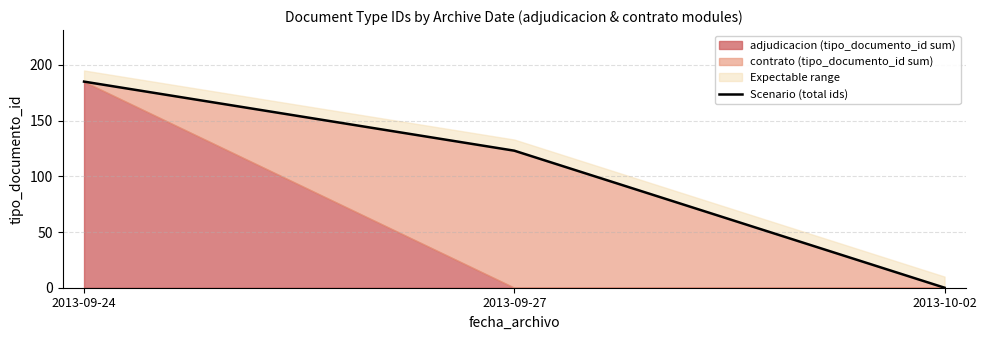

True or false: the data shows 123 at 2013-09-27.

True